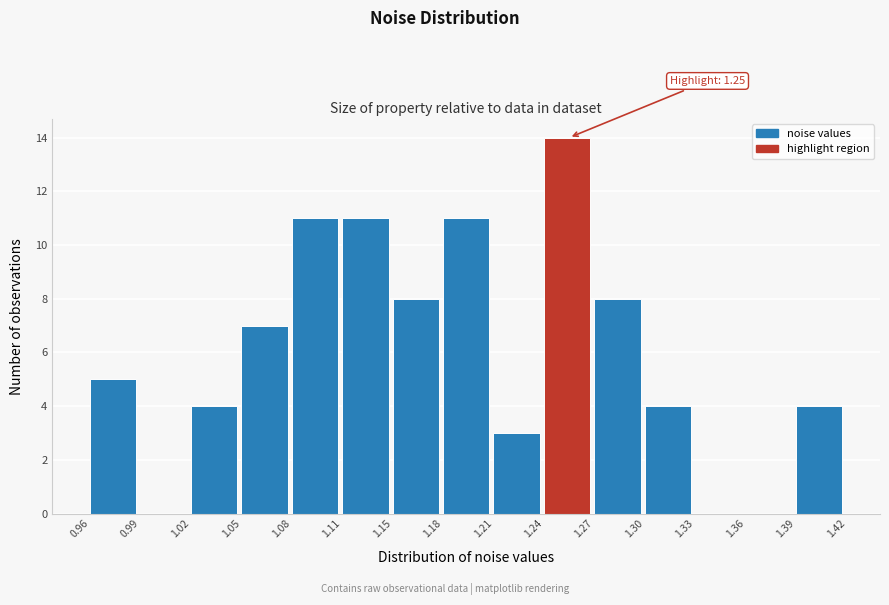

Which range on the x-axis has the tallest bar?

1.24 to 1.27